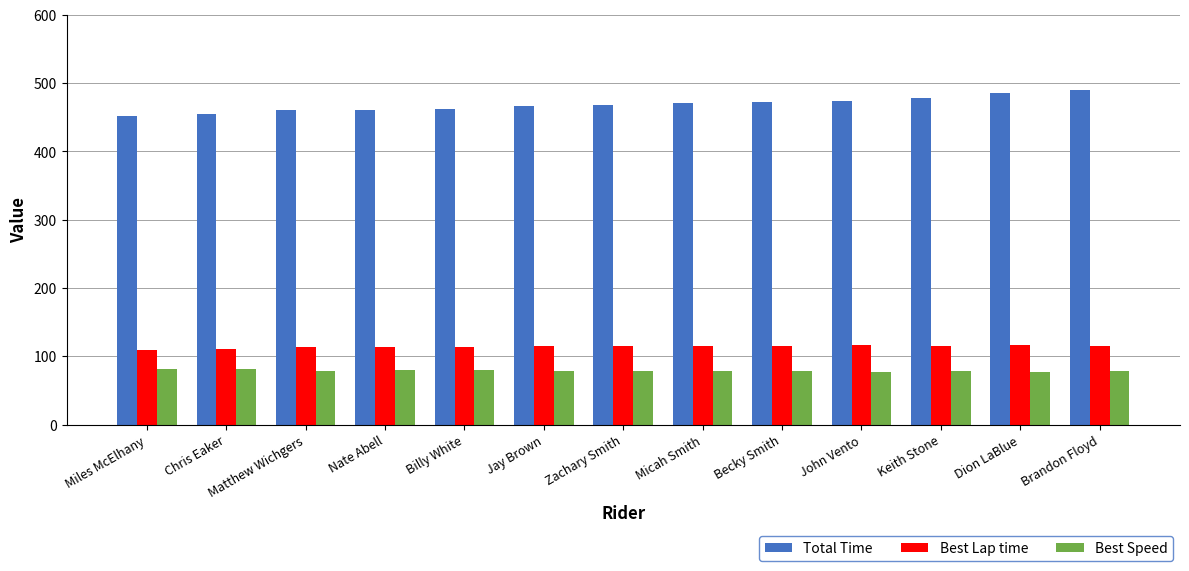

Which series has the widest spread of values?

Total Time